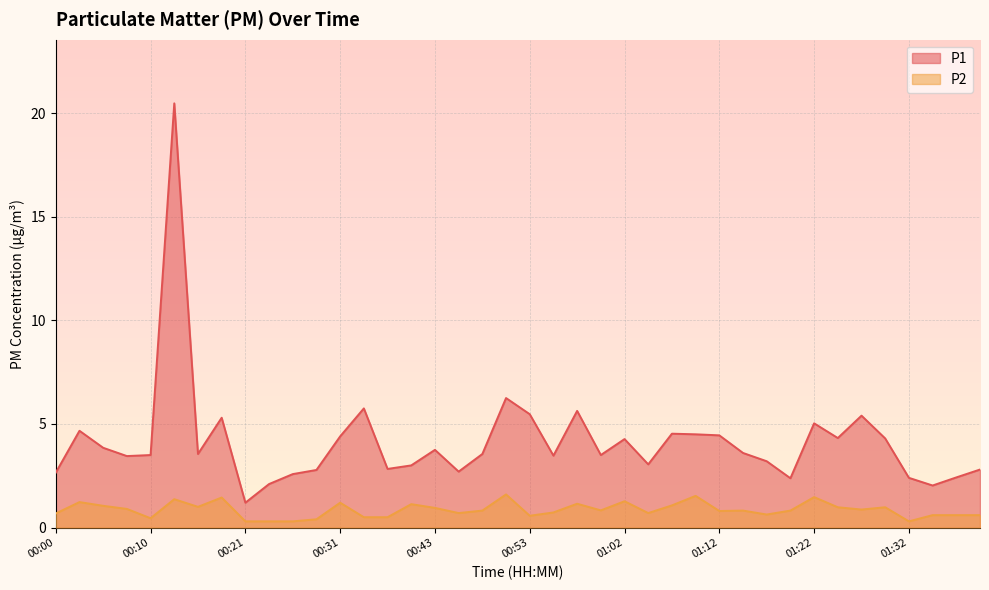

List the labels in order of P2 value, smallest first.

00:21, 00:23, 00:26, 01:32, 00:28, 00:10, 00:33, 00:35, 00:53, 01:34, 01:37, 01:39, 01:17, 00:00, 00:45, 01:05, 00:55, 01:12, 00:48, 01:15, 01:20, 01:00, 01:27, 00:08, 00:43, 01:25, 01:29, 00:16, 00:05, 01:07, 00:38, 00:58, 00:31, 00:03, 01:02, 00:13, 00:18, 01:22, 01:10, 00:50